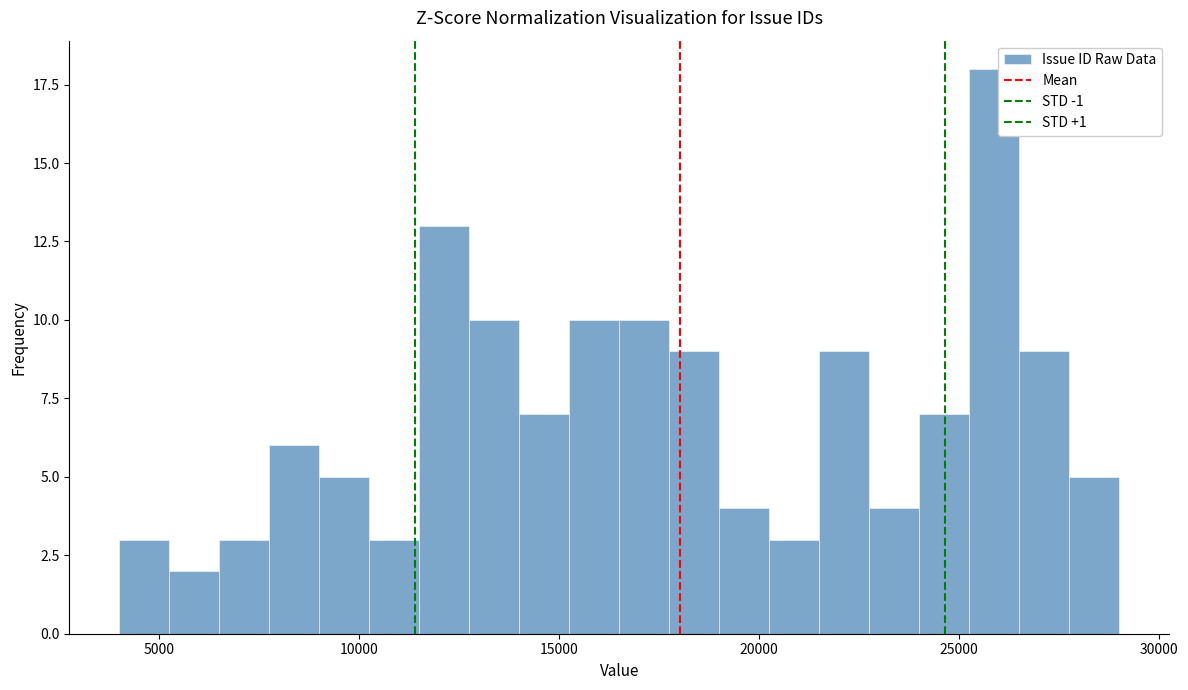

Read against the x-axis, roughly where is the centre of the tallest bar?

26000